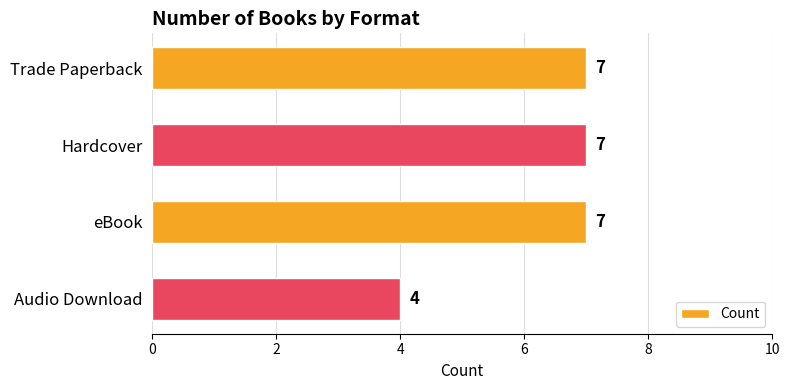

Reading bottom to top, list all the values displayed in this chart.

Audio Download=4	eBook=7	Hardcover=7	Trade Paperback=7